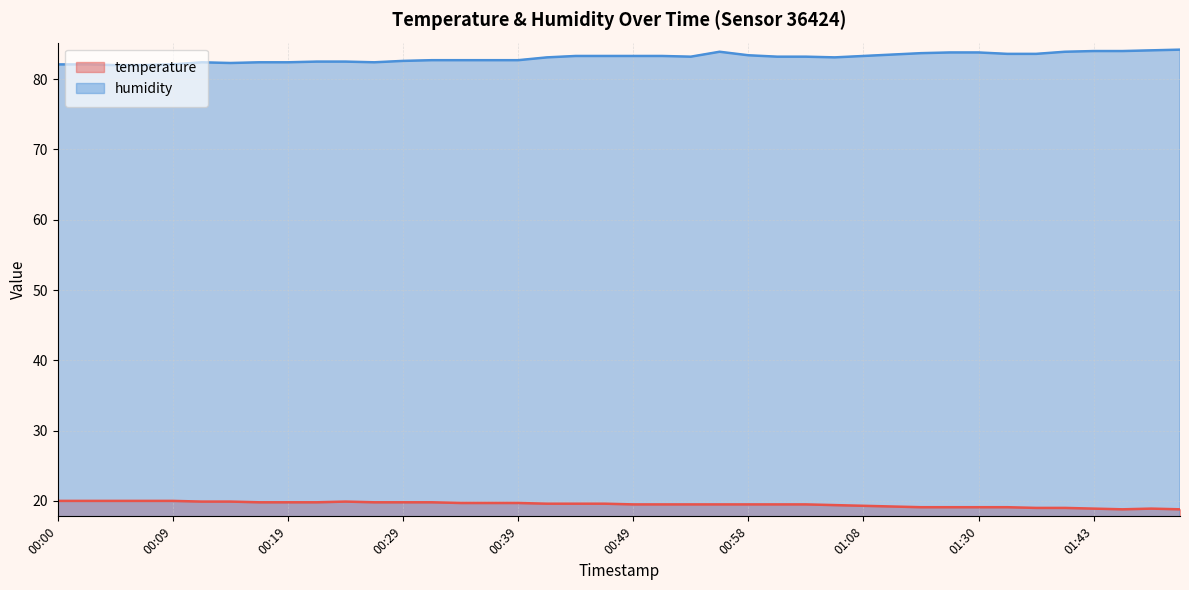

At how many categories does at least one series exceed 77?

40